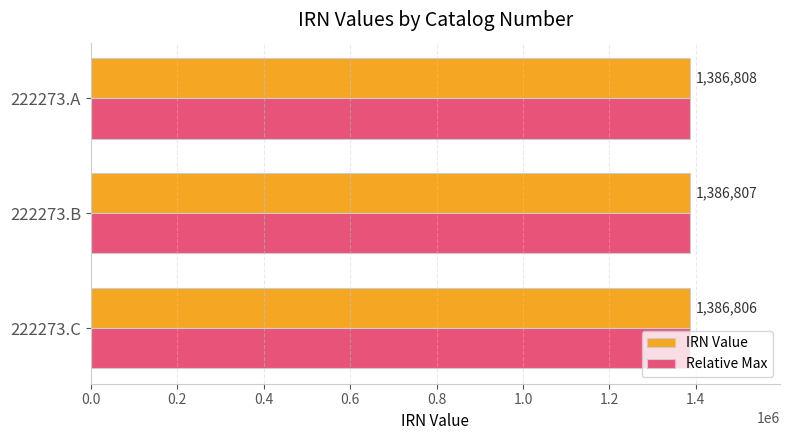

Is it true that Relative Max equals 1386807 at 222273.B?

True